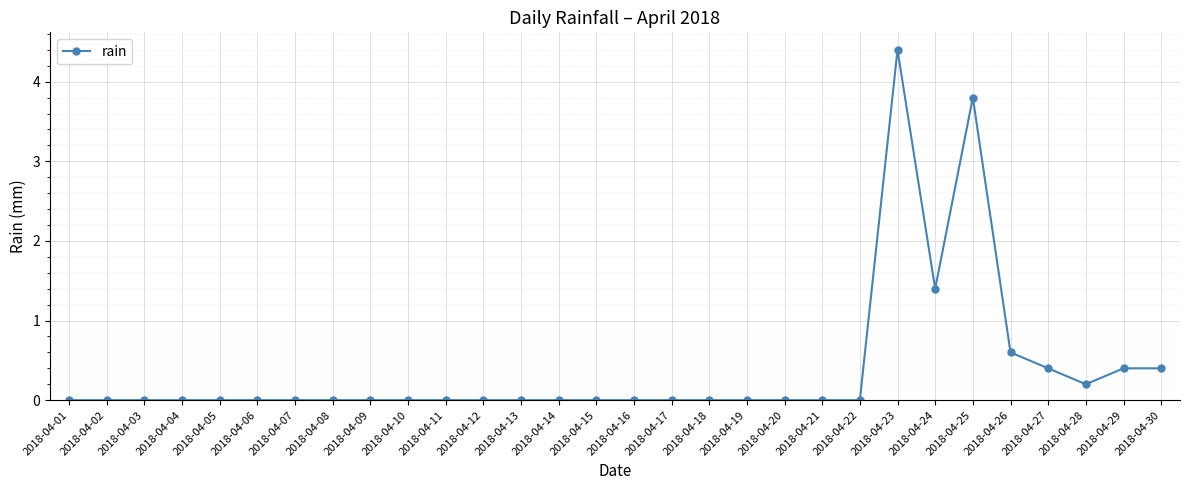

Which category has the highest value across all series?

2018-04-23